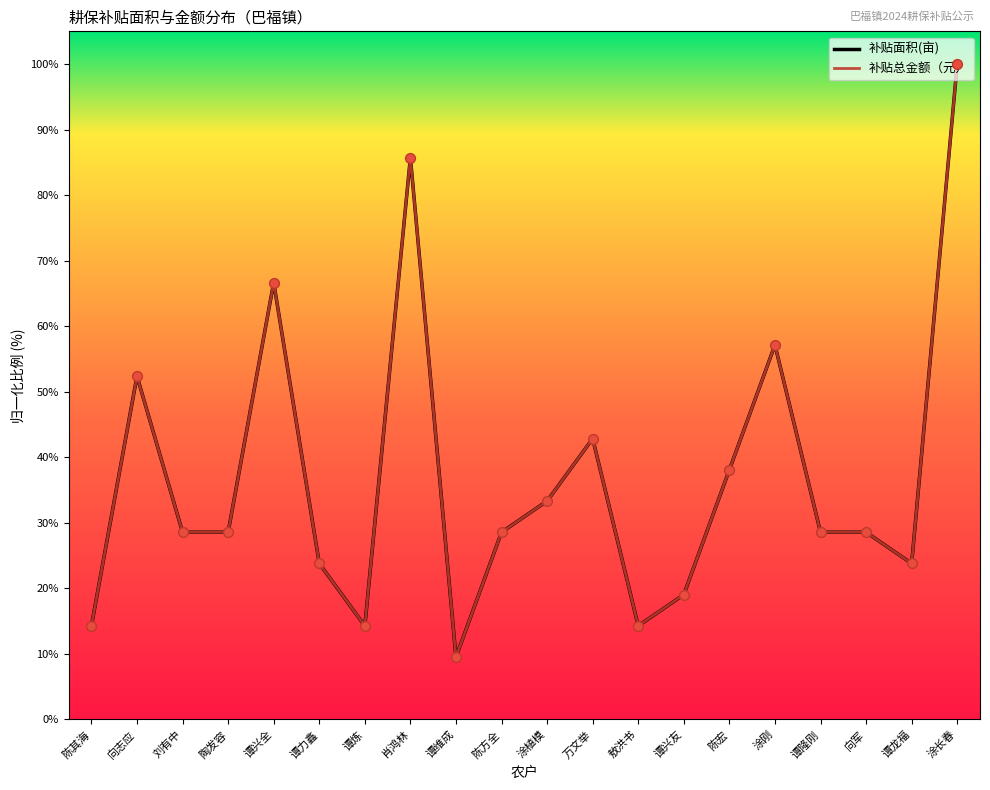

At which category is the sum across all series the highest?

涂长春